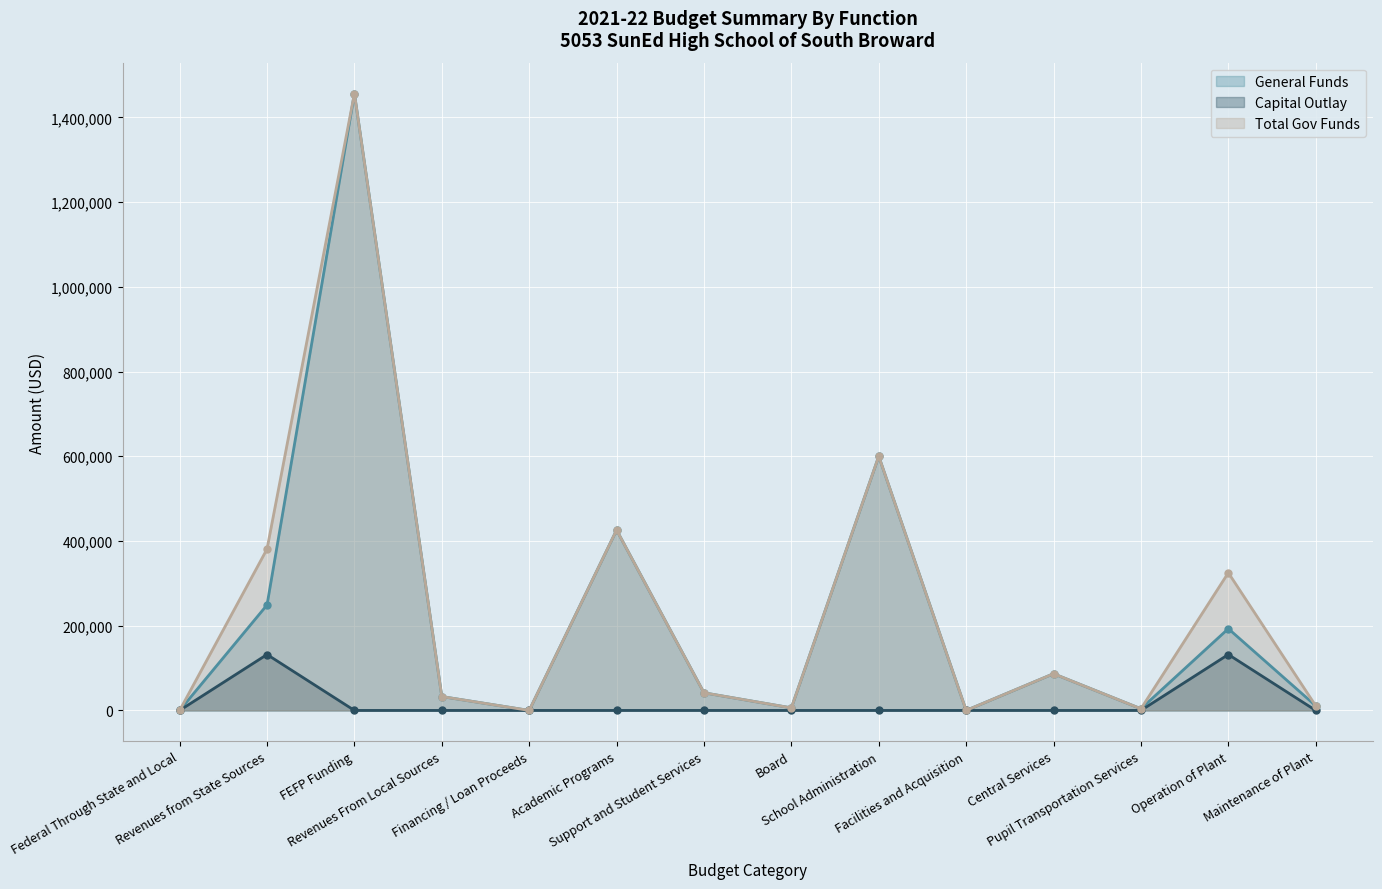

What is the total value across all series at Maintenance of Plant?

22000